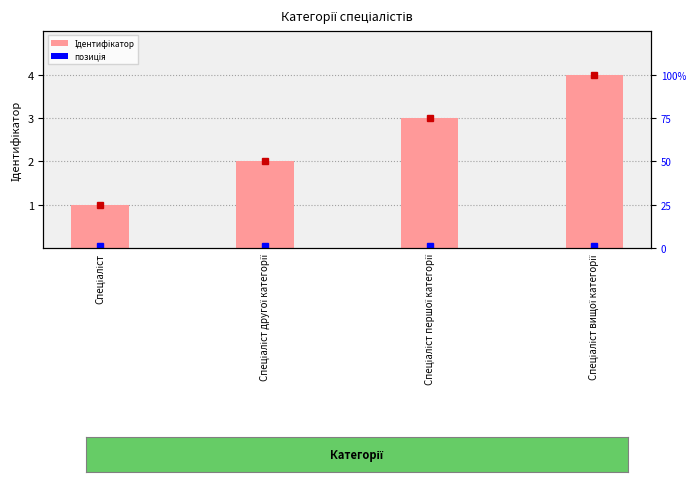

What is the label of the 4th bar from the right?

Спеціаліст